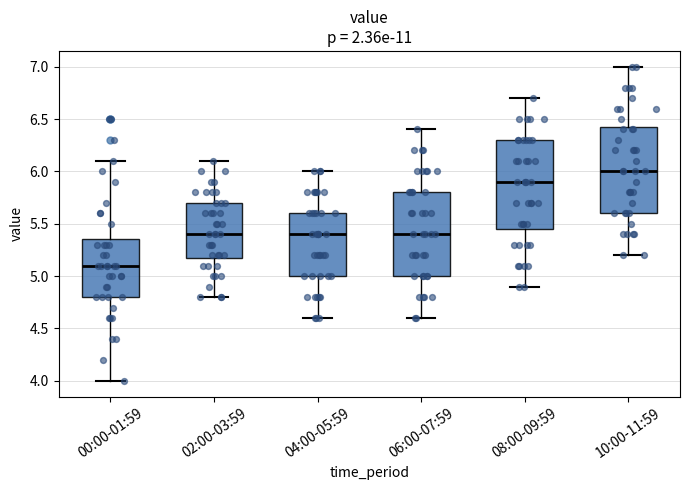

Reading left to right, read every box against the y-axis: the position of its median line, the range the box covers, and the ends of its whiskers. The values are not printed on the chart, so give them approximately, as read against the axis.

00:00-01:59: median 5.10, box 4.80 to 5.35, whiskers 4.00 to 6.10
02:00-03:59: median 5.40, box 5.20 to 5.70, whiskers 4.80 to 6.10
04:00-05:59: median 5.40, box 5.00 to 5.60, whiskers 4.60 to 6.00
06:00-07:59: median 5.40, box 5.00 to 5.80, whiskers 4.60 to 6.40
08:00-09:59: median 5.90, box 5.45 to 6.30, whiskers 4.90 to 6.70
10:00-11:59: median 6.00, box 5.60 to 6.45, whiskers 5.20 to 7.00